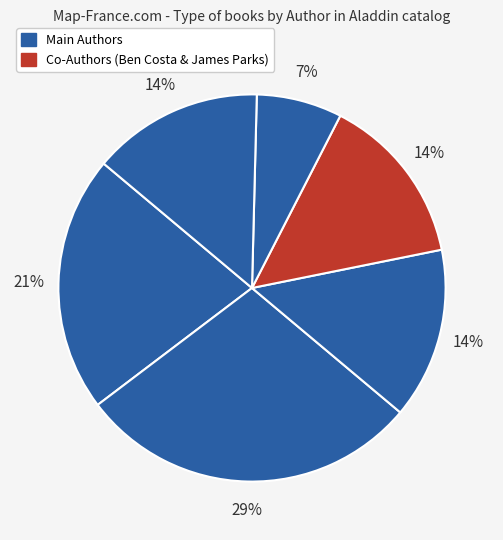

How many segments does this pie chart have?

6